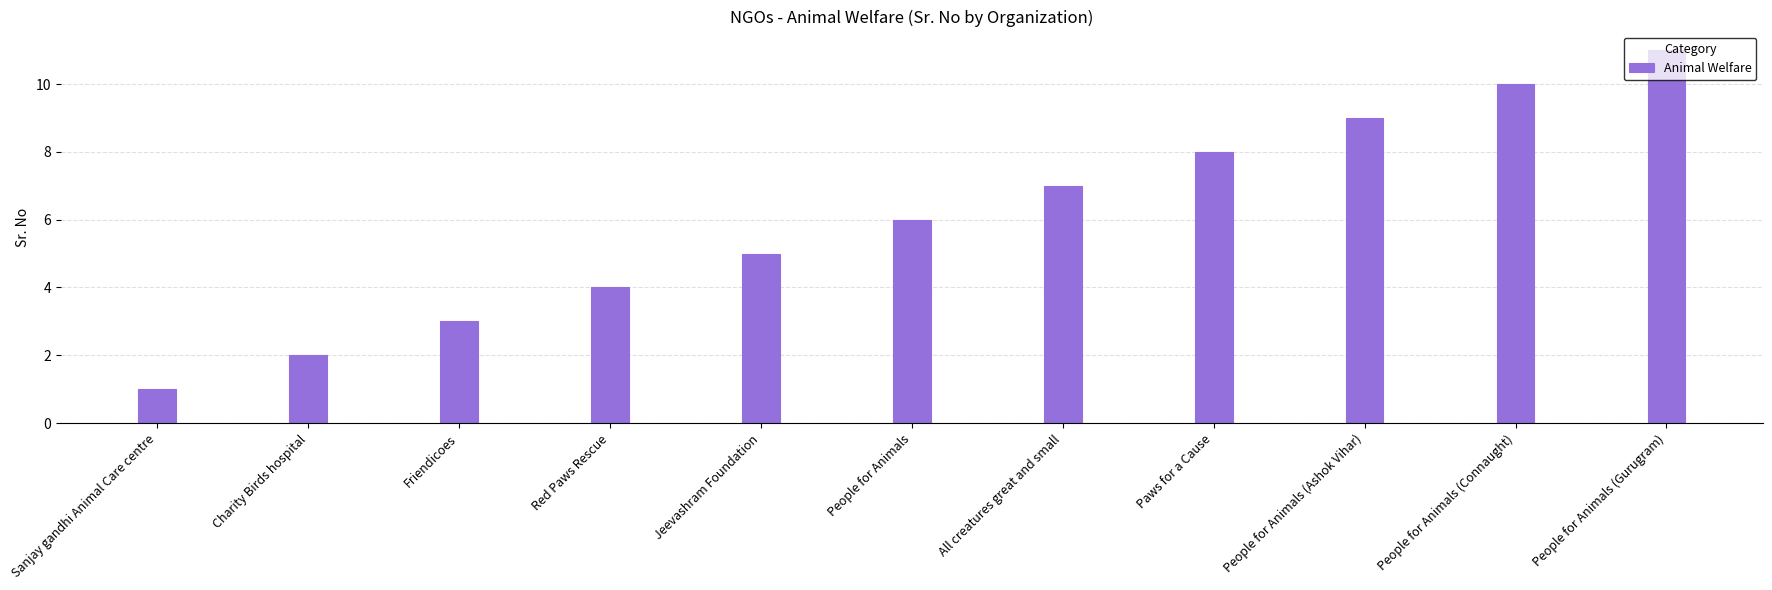

The chart shows a value of 3 at Charity Birds hospital. True or false?

False